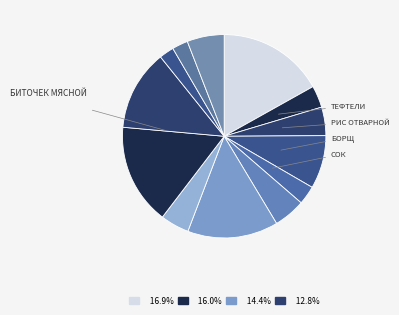

How many slices are in this pie chart?

13